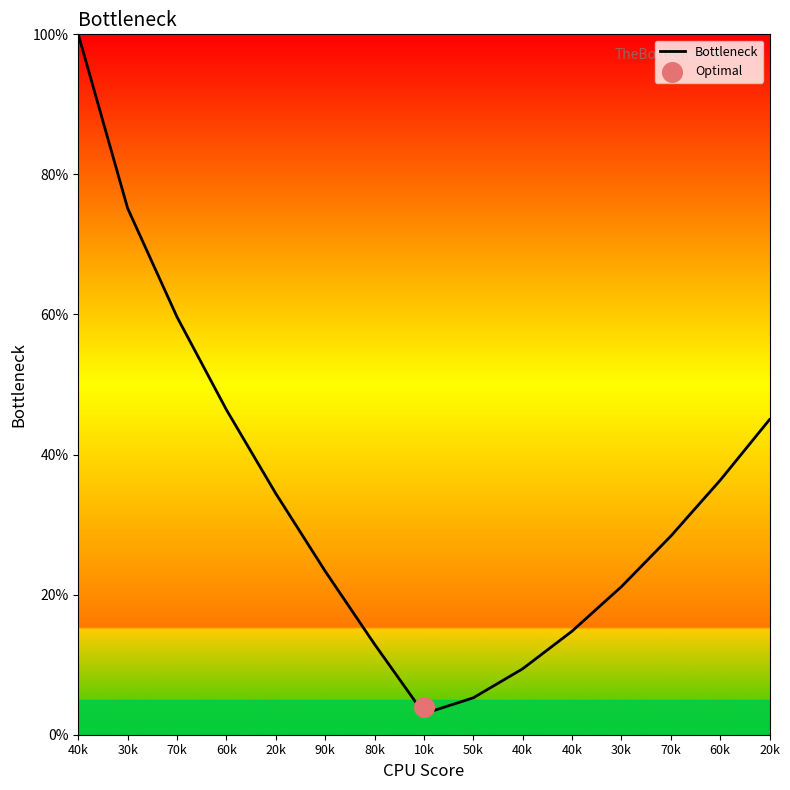

What is the change in value from 90k to 40k?

-13.9